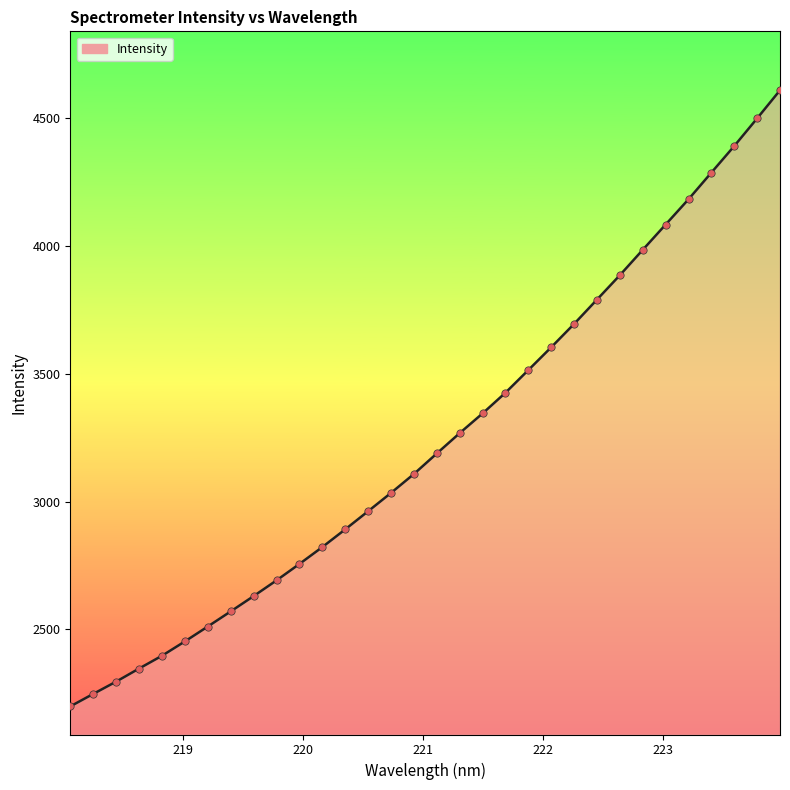

What is the smallest value displayed?

2199.1